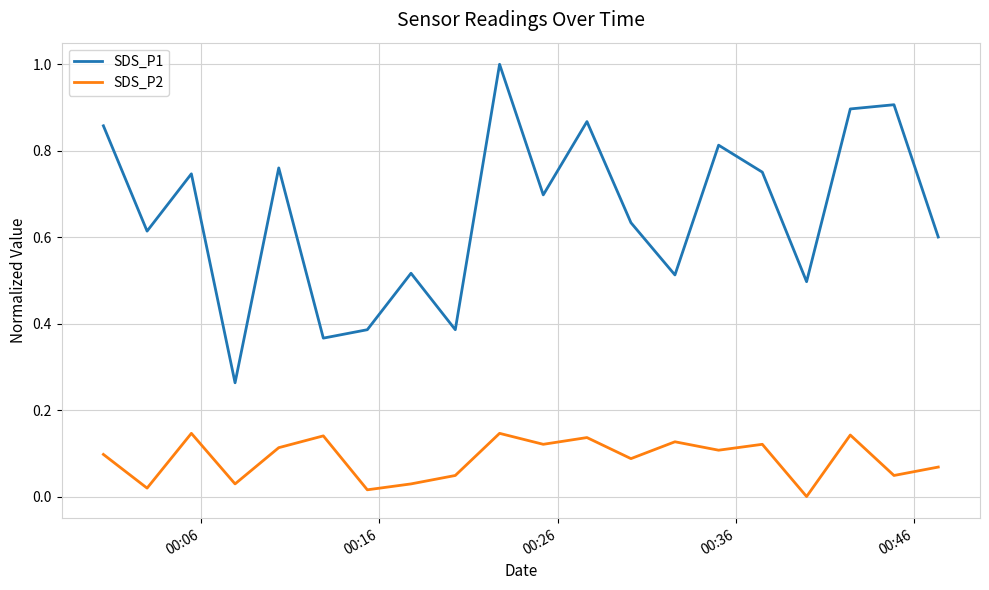

Which series has the largest total across all categories?

SDS_P1